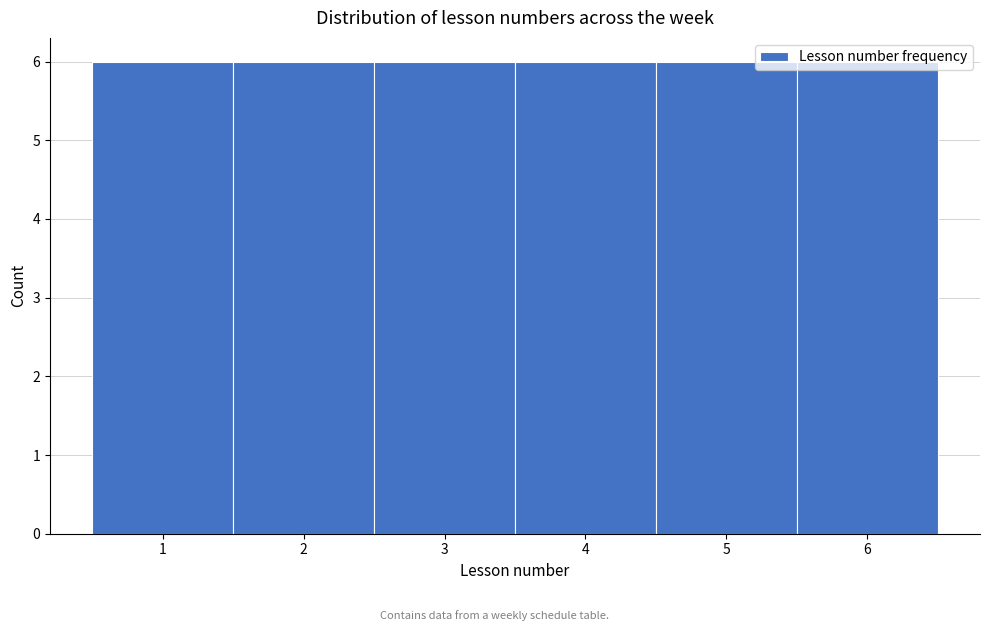

Reading left to right, transcribe this chart: for each bar, give the range it covers on the x-axis and its height. The values are not printed on the chart, so give them approximately, as read against the axis.

0.5 to 1.5: 6
1.5 to 2.5: 6
2.5 to 3.5: 6
3.5 to 4.5: 6
4.5 to 5.5: 6
5.5 to 6.5: 6